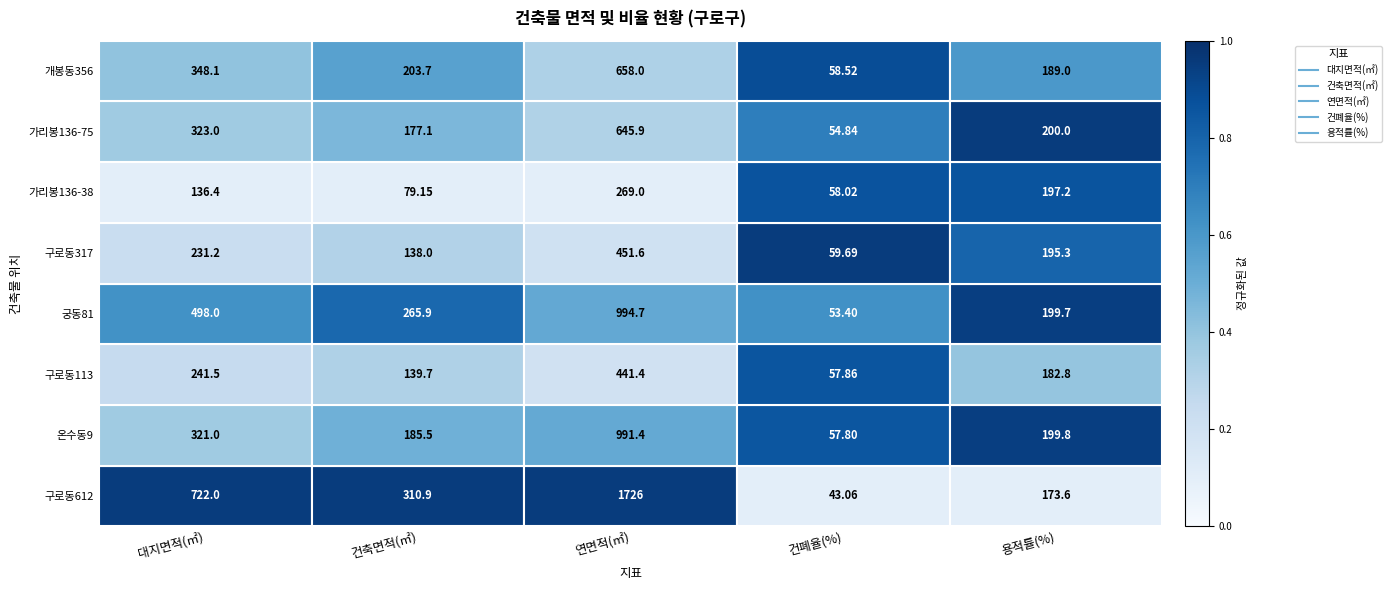

Rank the categories by 구로동317 value from highest to lowest.

연면적(㎡), 대지면적(㎡), 용적률(%), 건축면적(㎡), 건폐율(%)